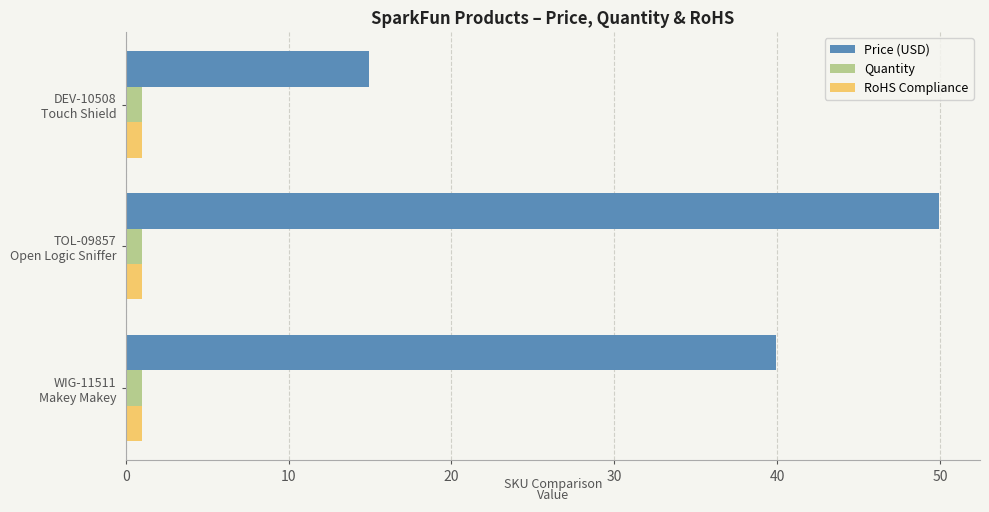

Which series has the largest total across all categories?

Price (USD)